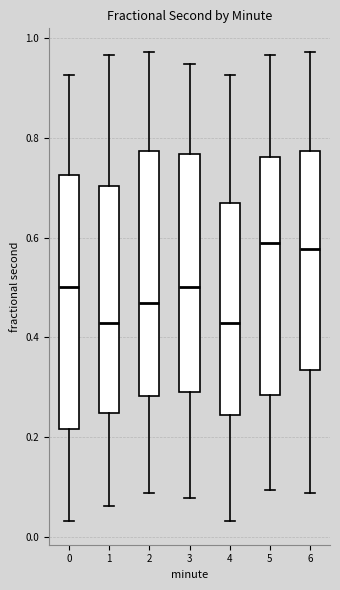

Reading left to right, transcribe this box plot: for each box, give where its median line is, the range the box spans, and where its two whiskers end, as read against the y-axis. The values are not printed on the chart, so give them approximately, as read against the axis.

0: median 0.50, box 0.22 to 0.72, whiskers 0.04 to 0.92
1: median 0.42, box 0.24 to 0.70, whiskers 0.06 to 0.96
2: median 0.46, box 0.28 to 0.78, whiskers 0.08 to 0.98
3: median 0.50, box 0.30 to 0.76, whiskers 0.08 to 0.94
4: median 0.42, box 0.24 to 0.68, whiskers 0.04 to 0.92
5: median 0.58, box 0.28 to 0.76, whiskers 0.10 to 0.96
6: median 0.58, box 0.34 to 0.78, whiskers 0.08 to 0.98